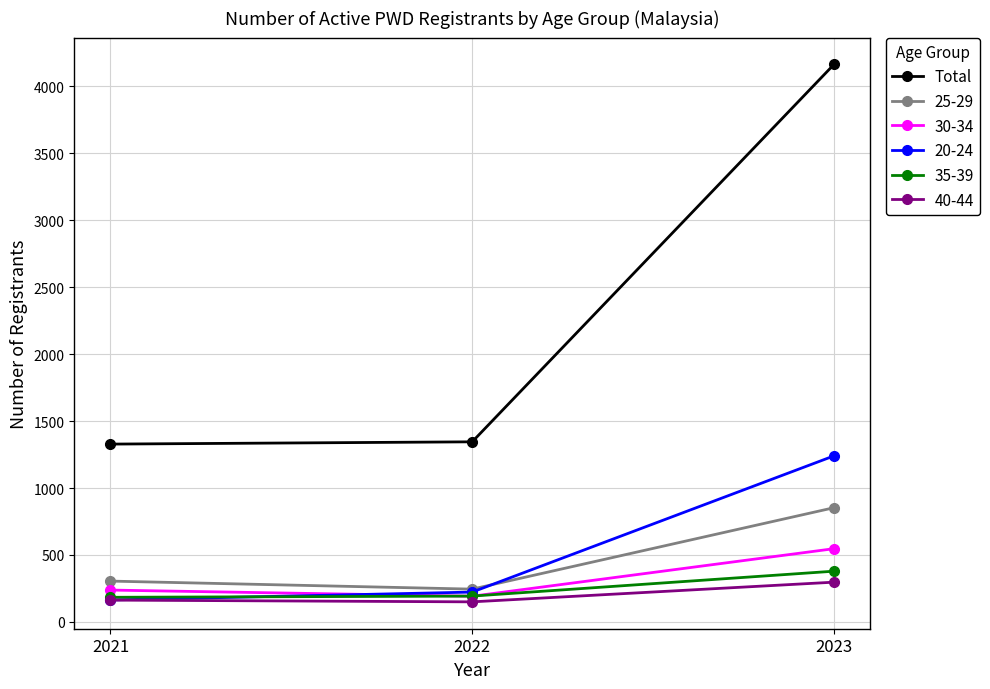

Which series changed the most between 2021 and 2023?

Total